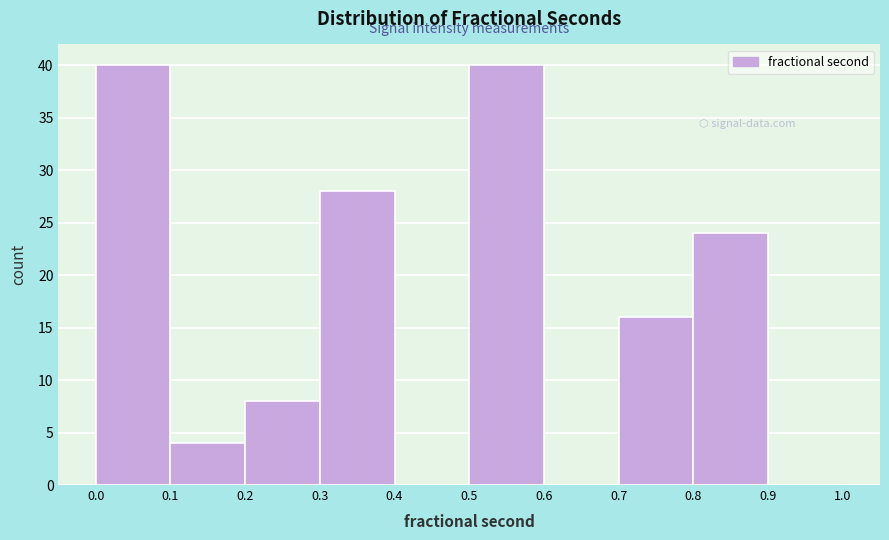

Reading left to right, list every bar in this chart as the range it spans on the x-axis followed by its height. The values are not printed on the chart, so give them approximately, as read against the axis.

0.0 to 0.1: 40
0.1 to 0.2: 4
0.2 to 0.3: 8
0.3 to 0.4: 28
0.4 to 0.5: 0
0.5 to 0.6: 40
0.6 to 0.7: 0
0.7 to 0.8: 16
0.8 to 0.9: 24
0.9 to 1.0: 0